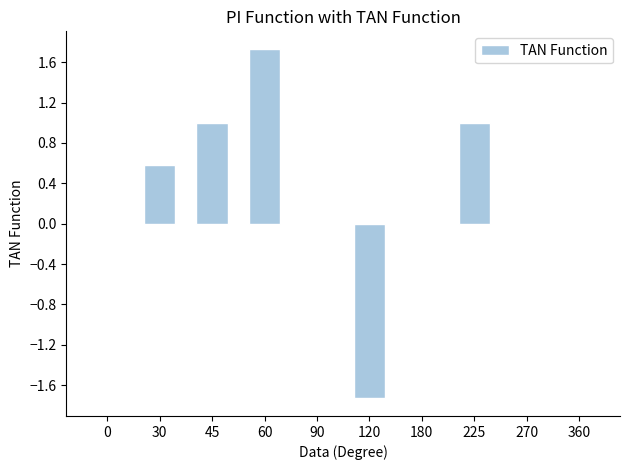

Which label corresponds to the largest value in the chart?

60